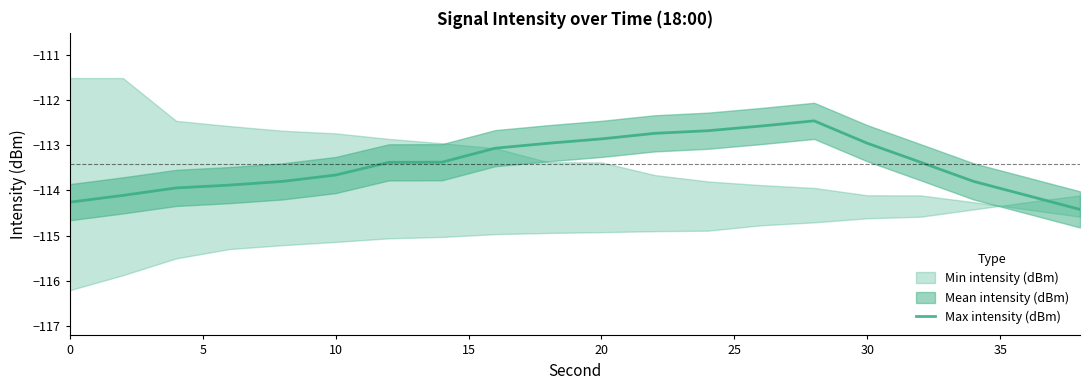

Is it true that Max intensity (dBm) equals -75.9 at 0?

False